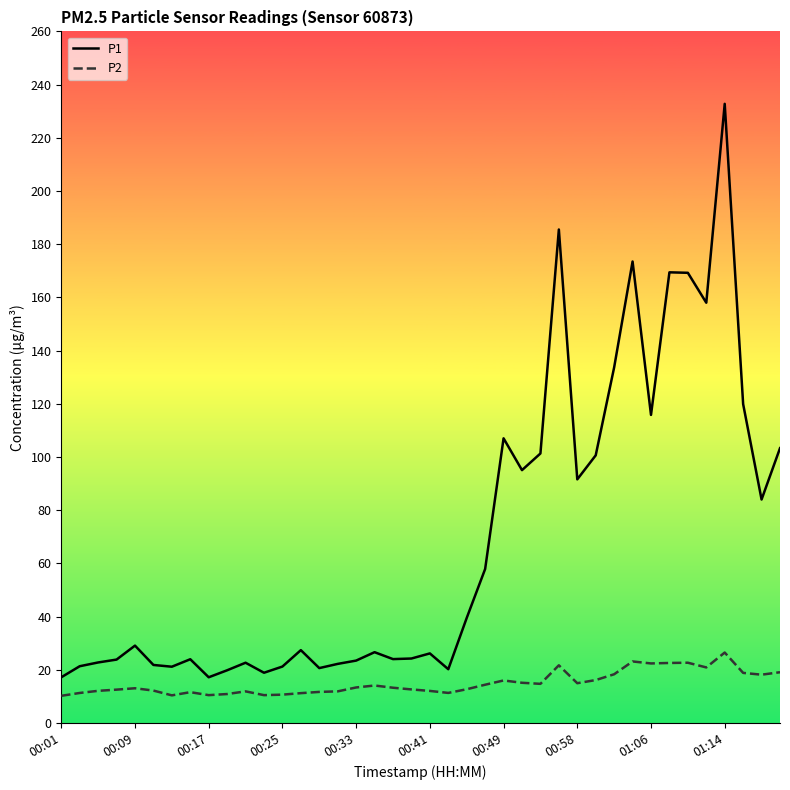

Which series has the largest total across all categories?

P1